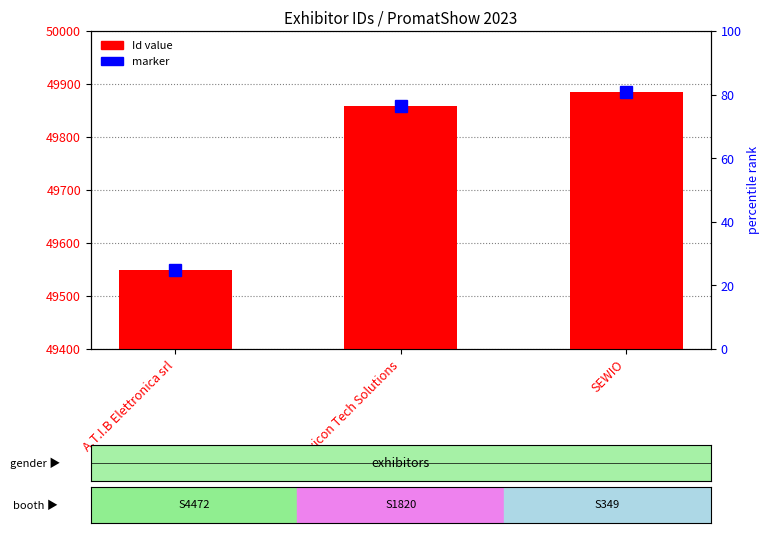

Reading right to left, transcribe all the data shown in this chart.

49884	49858	49550